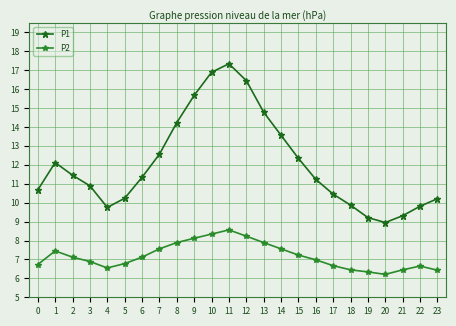

Is the value of P2 at 21 greater than the value of P1 at 20?

No